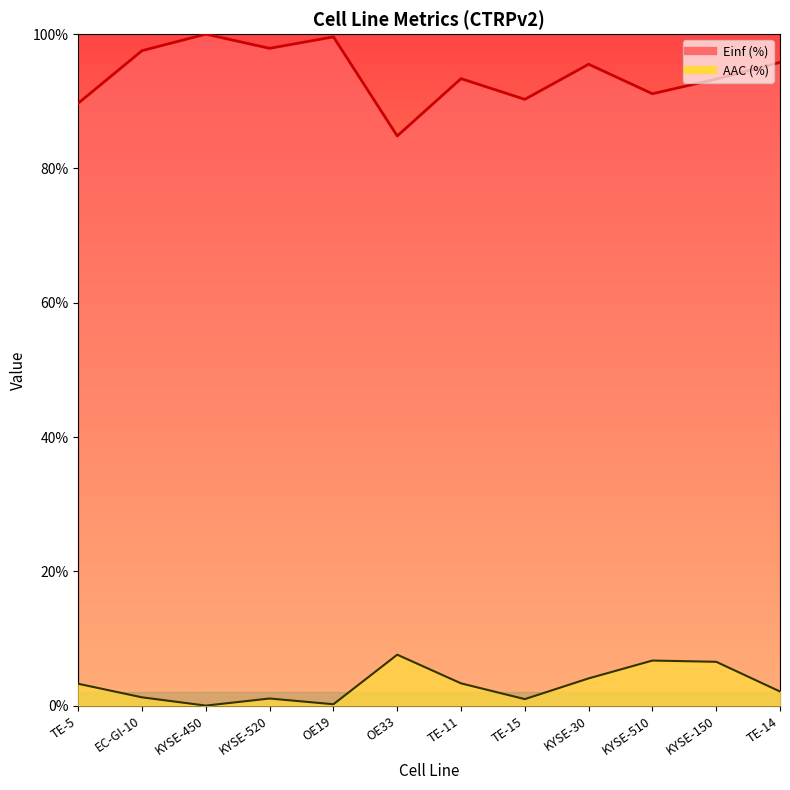

Is the value of AAC (%) at TE-14 greater than the value of Einf (%) at KYSE-520?

No